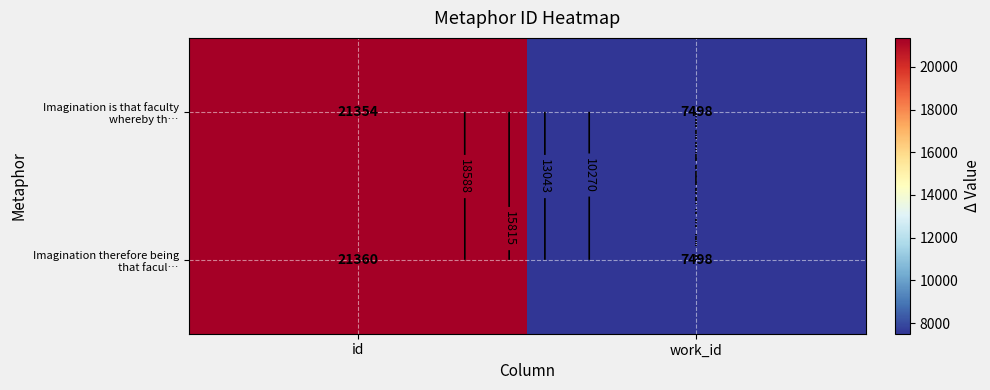

At which category is the sum across all series the highest?

id